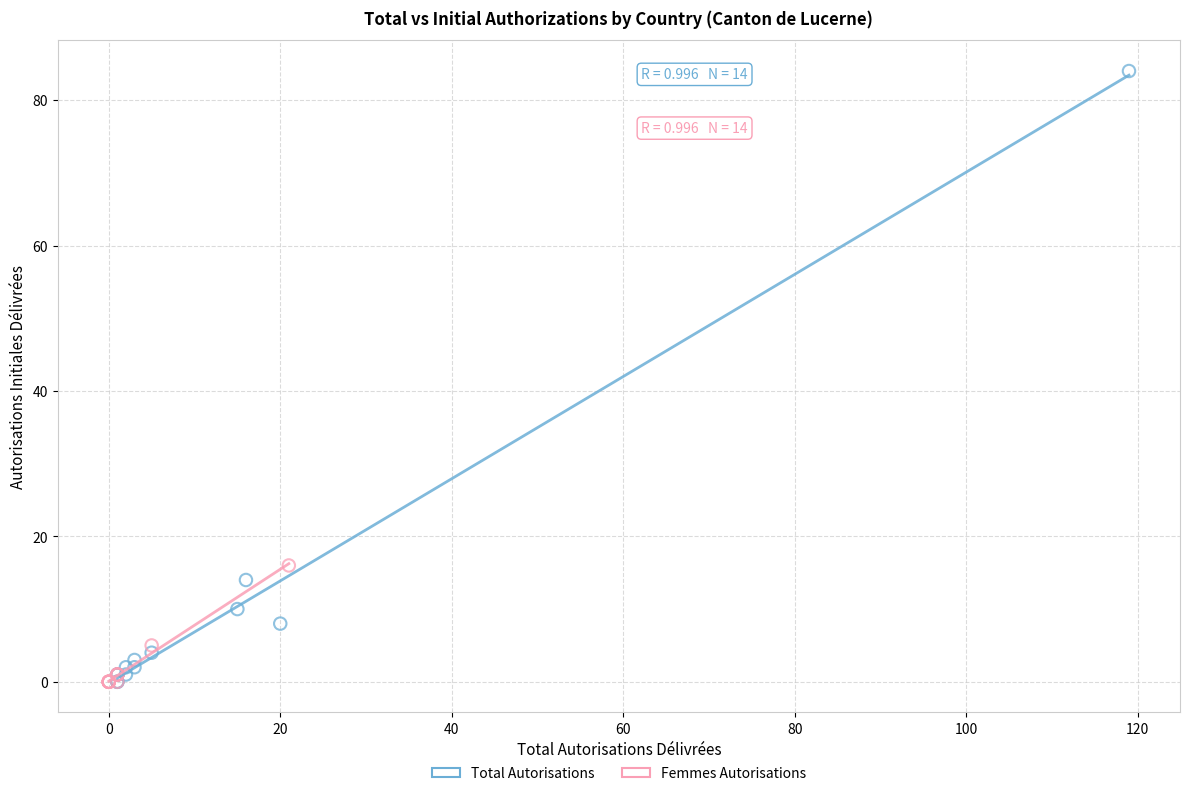

Which series has the widest spread of Y values?

Total Autorisations